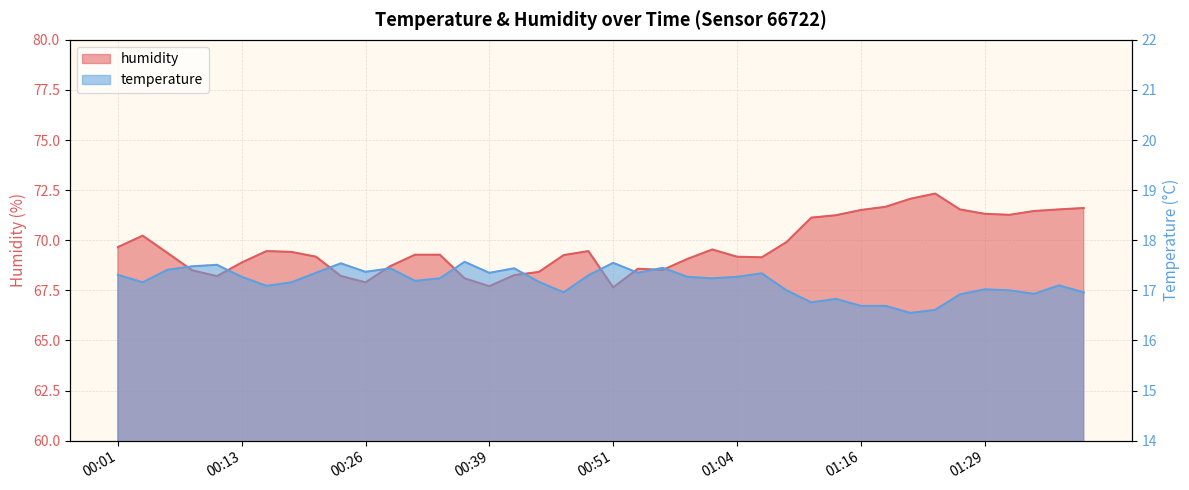

At 00:44, list the series in order from smallest to largest.

temperature, humidity